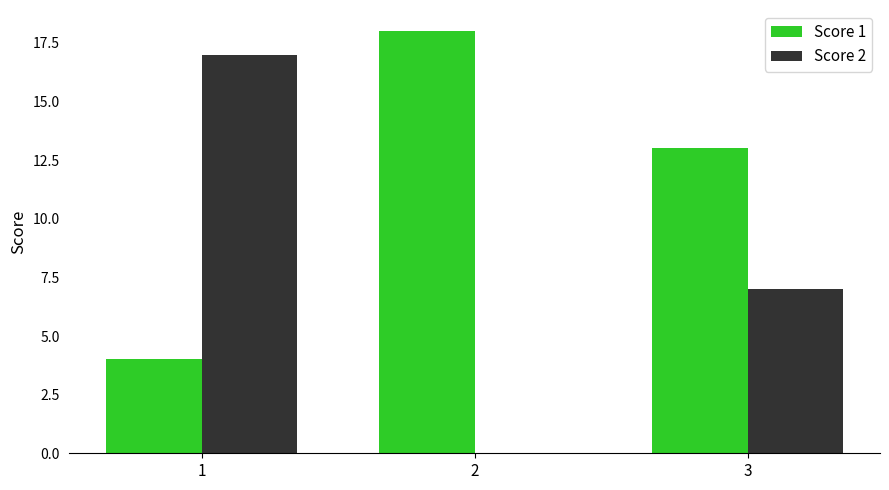

What is the highest value of the Score 2 series?

17